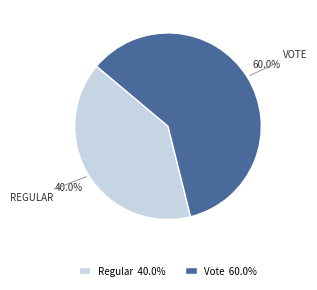

Count the number of slices in the pie.

2